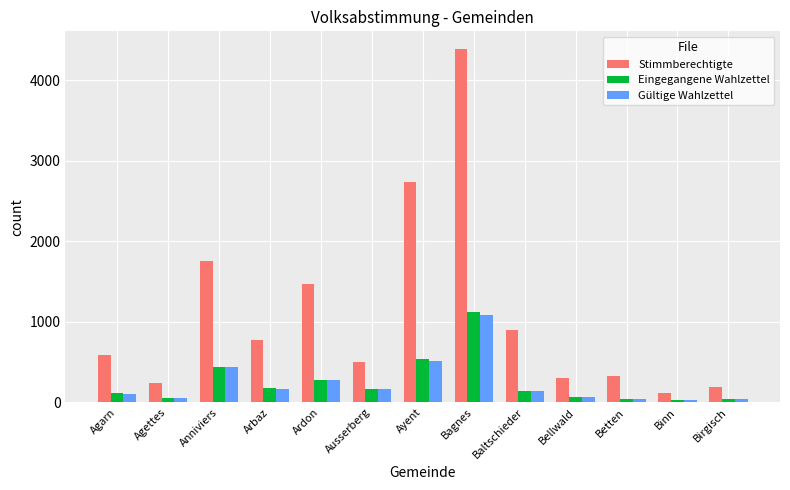

What is the spread (max minus min) of values at Bellwald?

229